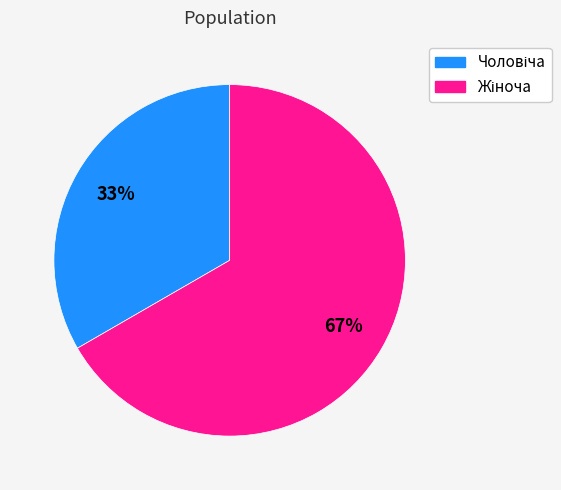

To the nearest percent, what is the average slice percentage?

50%